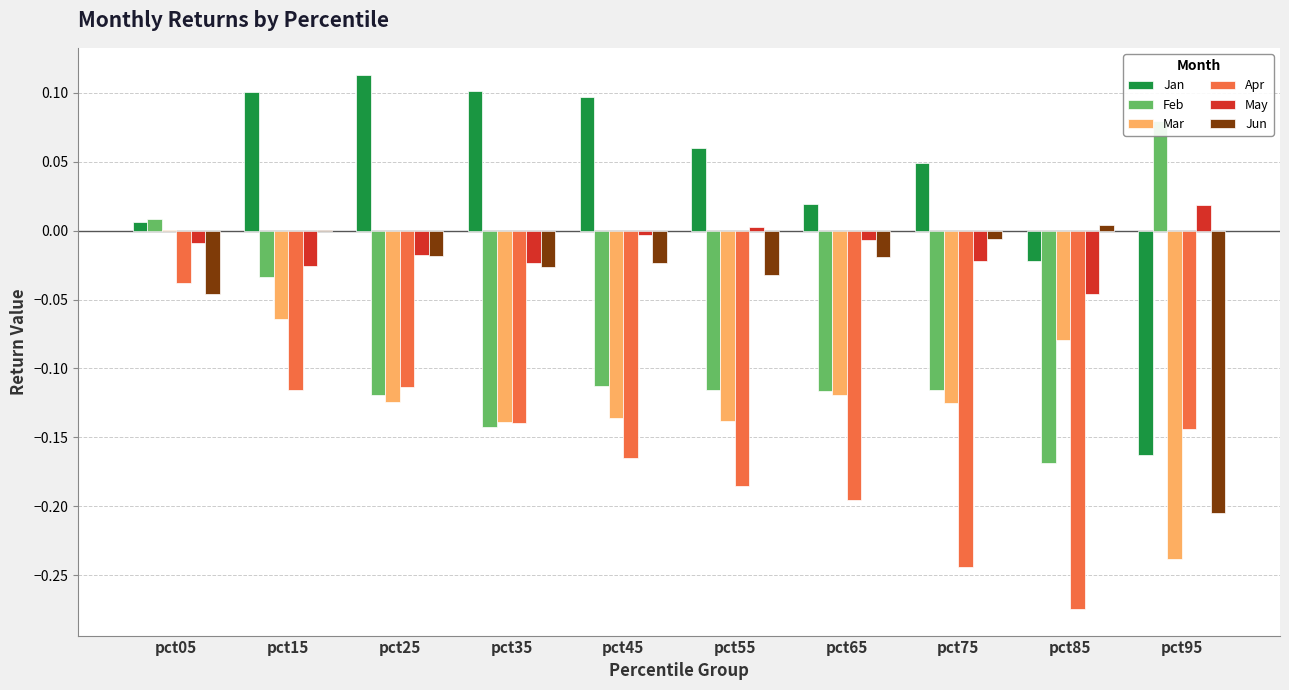

Reading left to right, transcribe all the data shown in this chart.

Jan: 0.0	0.1	0.1	0.1	0.1	0.1	0.0	0.0	-0.0	-0.2
Feb: 0.0	-0.0	-0.1	-0.1	-0.1	-0.1	-0.1	-0.1	-0.2	0.1
Mar: 0.0	-0.1	-0.1	-0.1	-0.1	-0.1	-0.1	-0.1	-0.1	-0.2
Apr: -0.0	-0.1	-0.1	-0.1	-0.2	-0.2	-0.2	-0.2	-0.3	-0.1
May: -0.0	-0.0	-0.0	-0.0	-0.0	0.0	-0.0	-0.0	-0.0	0.0
Jun: -0.0	0.0	-0.0	-0.0	-0.0	-0.0	-0.0	-0.0	0.0	-0.2